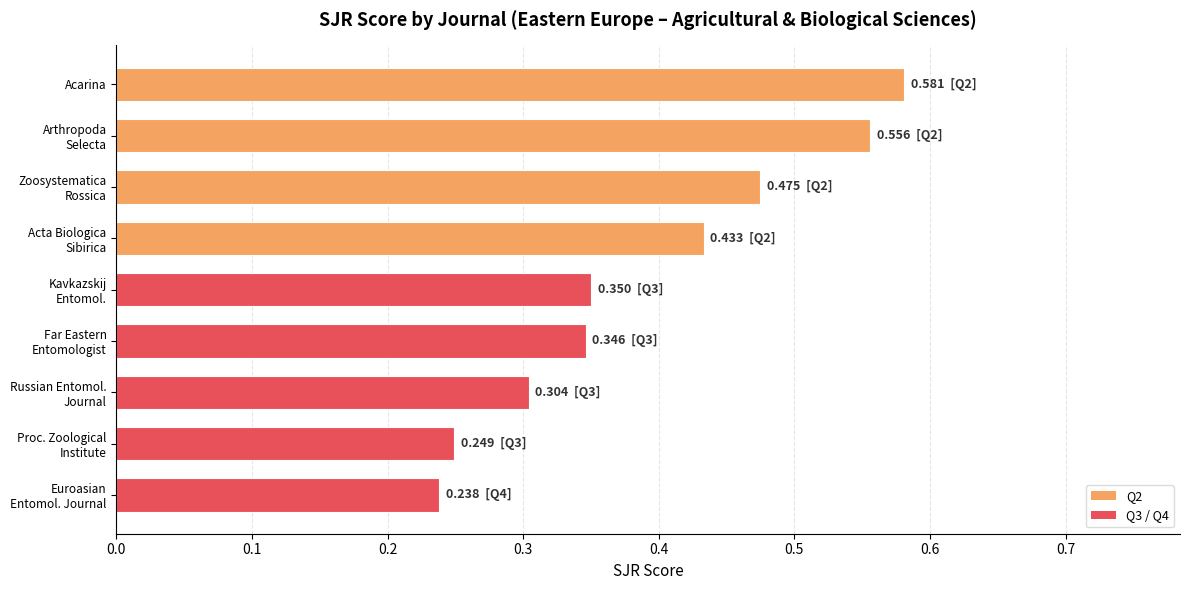

What is the label of the 9th bar from the bottom?

Acarina